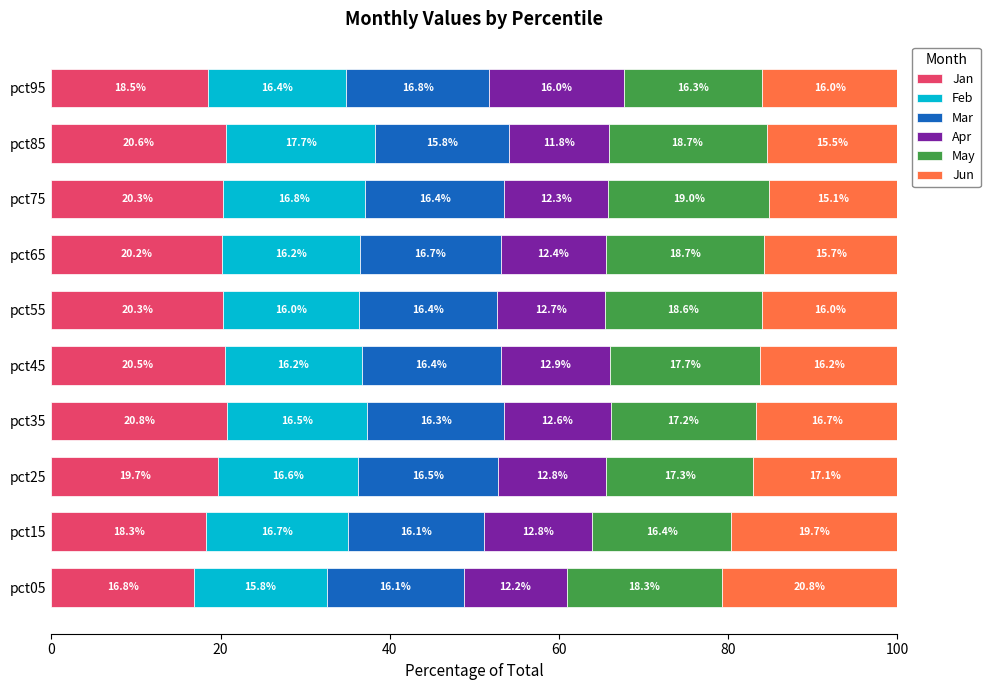

True or false: Jan has a value of 20.5 at pct45.

True